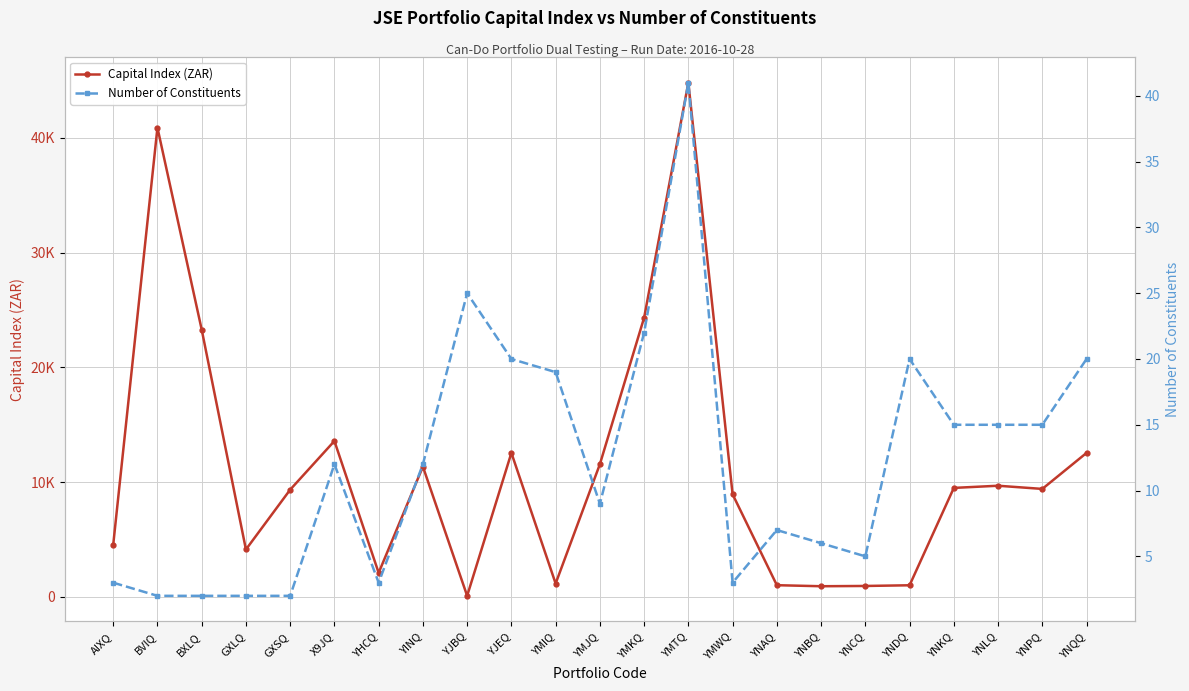

How many values in the Capital Index (ZAR) series are below 9409?

11